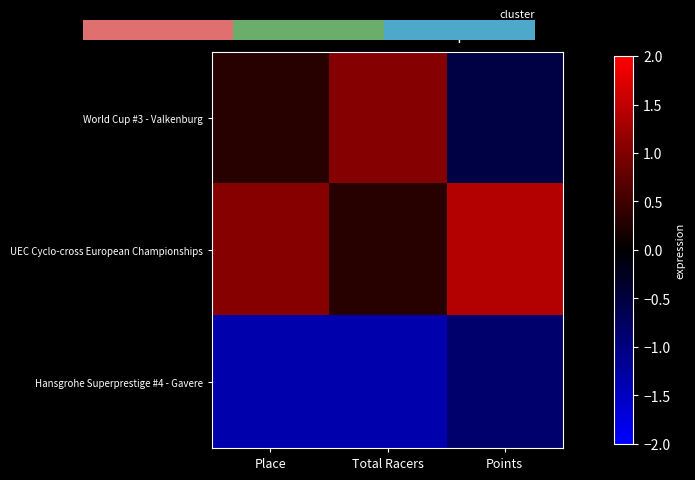

True or false: World Cup #3 - Valkenburg has a value of -0.8 at Points.

False